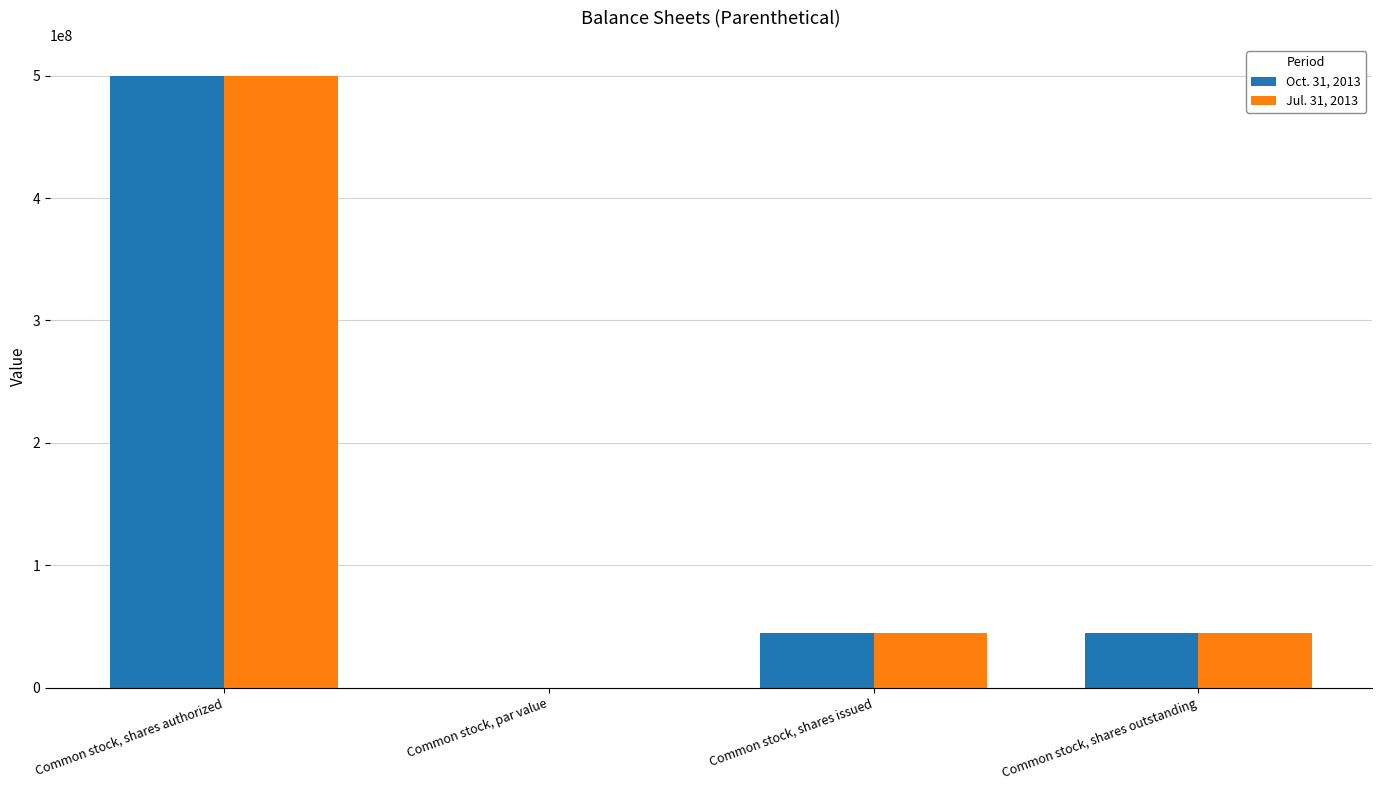

The value of Jul. 31, 2013 at Common stock, shares issued is 45105000.0. True or false?

True